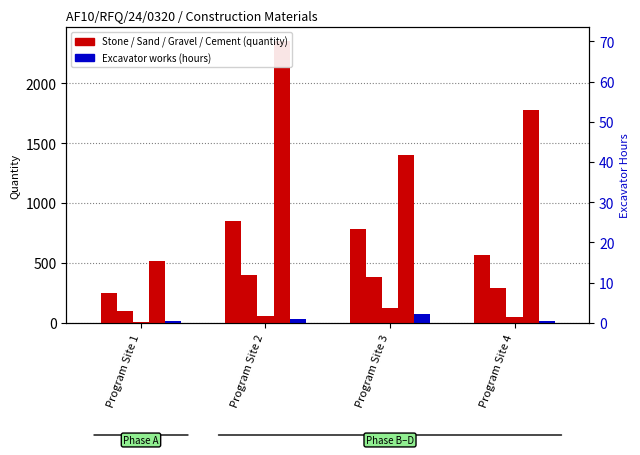

Count the number of data series in this chart.

5